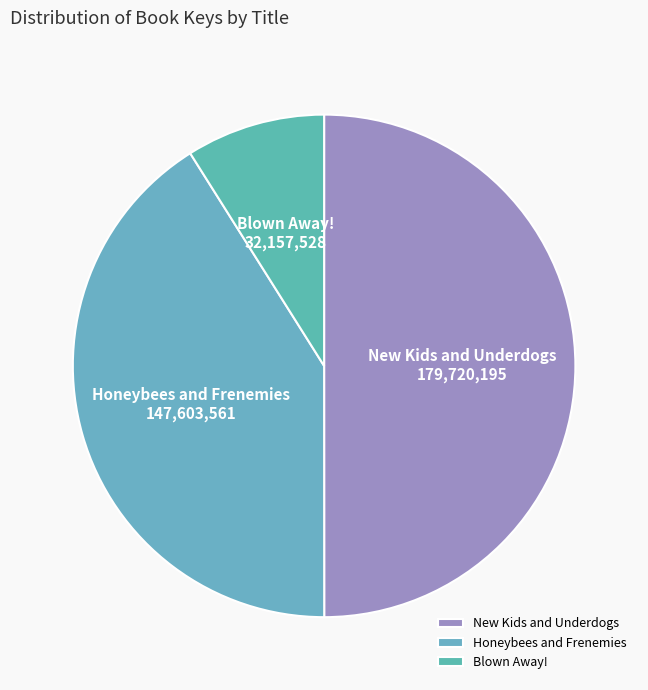

Between Blown Away! and New Kids and Underdogs, which is larger?

New Kids and Underdogs